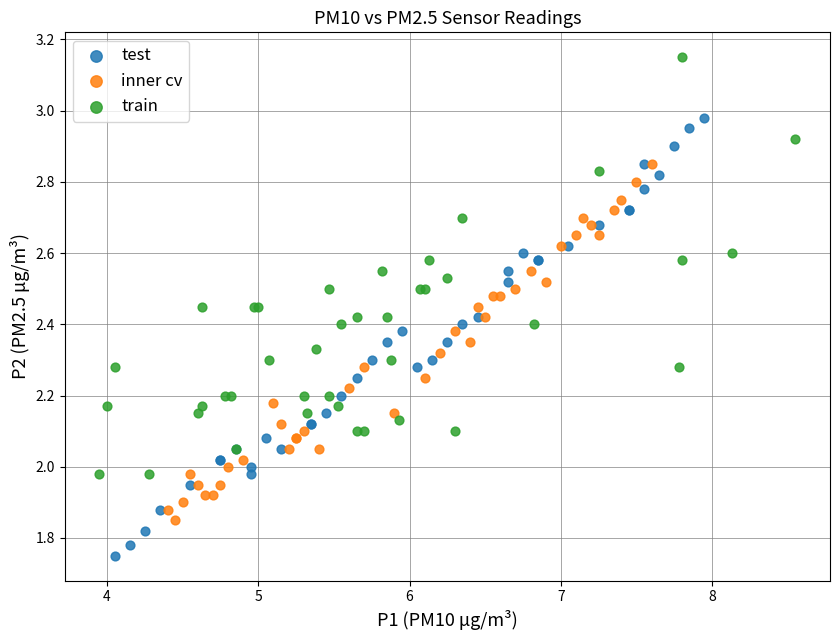

Which series has the largest Y range (max minus min)?

test